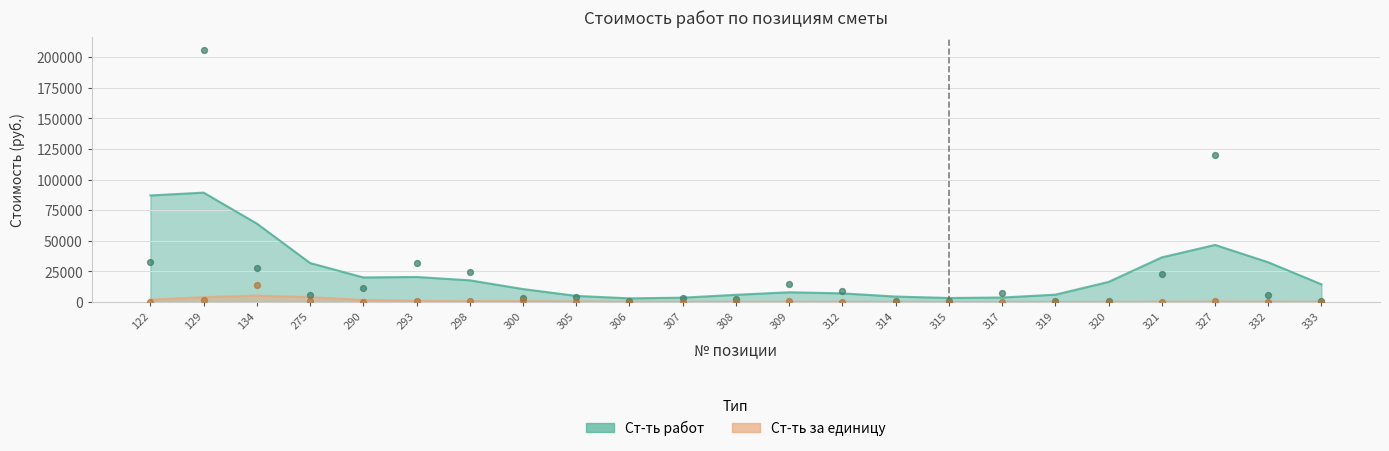

What is the total value across all series at 129?

207500